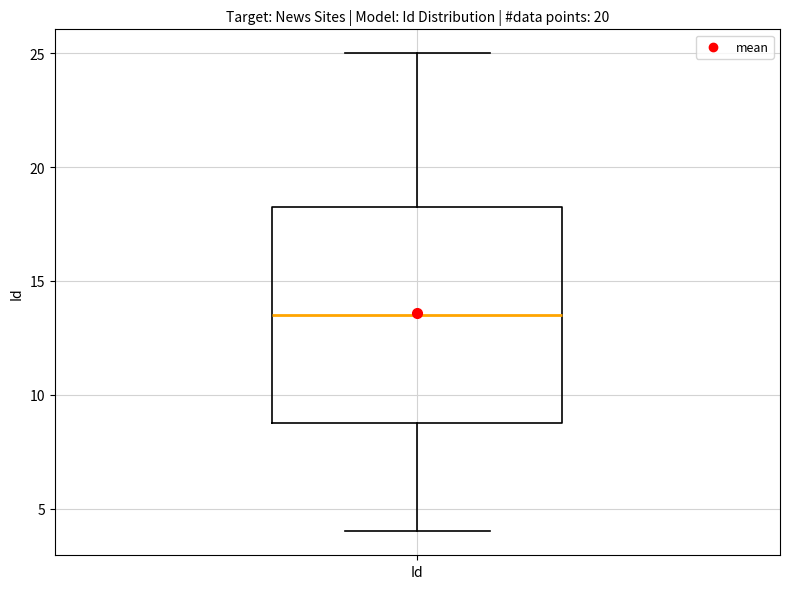

Transcribe this box plot: give where the median line is, the range the box spans, and where the two whiskers end, as read against the y-axis. The values are not printed on the chart, so give them approximately, as read against the axis.

median 13.5, box 9.0 to 18.5, whiskers 4.0 to 25.0